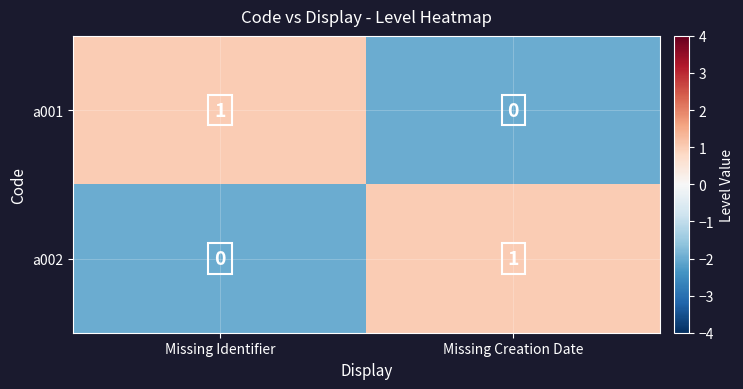

The a001 series shows 1 at Missing Identifier. True or false?

True